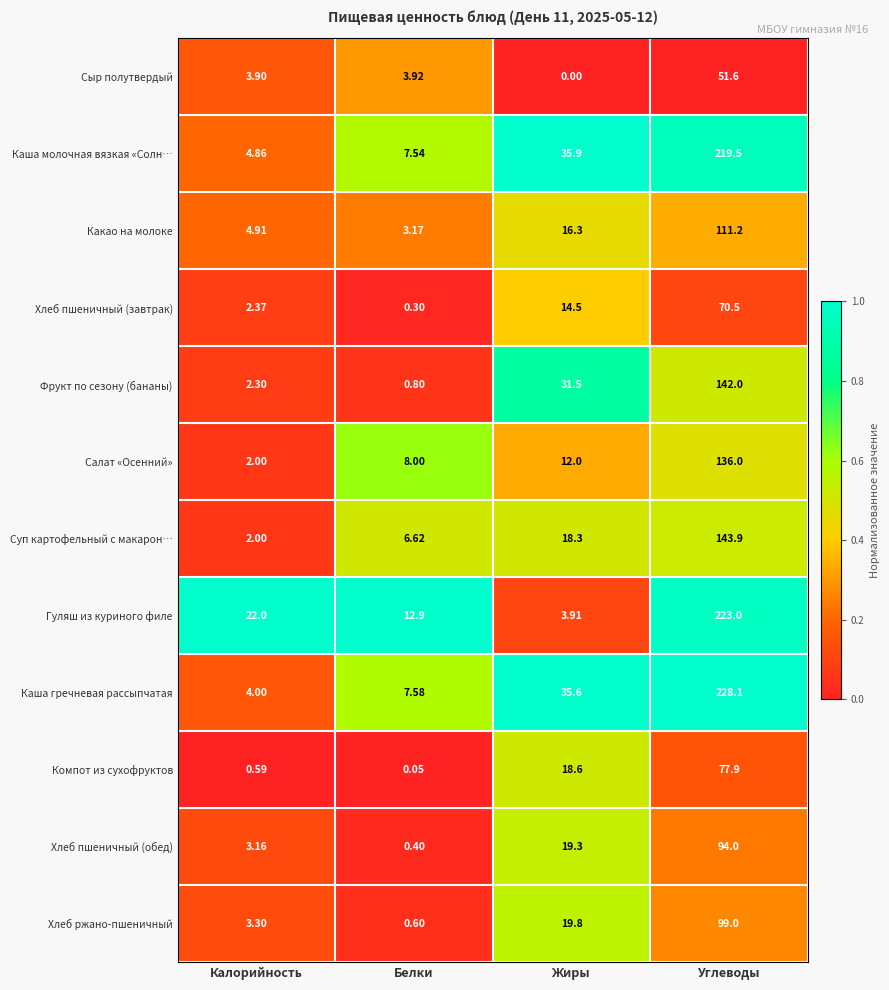

At which category is the sum across all series the highest?

Углеводы